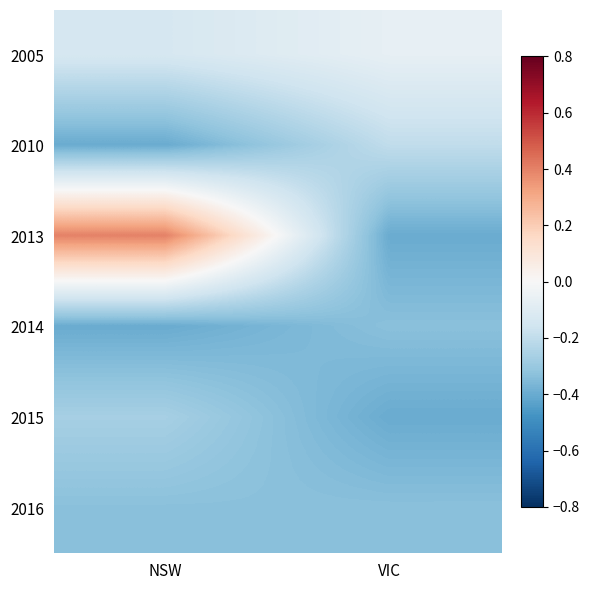

At which category does the chart reach its minimum across all series?

NSW